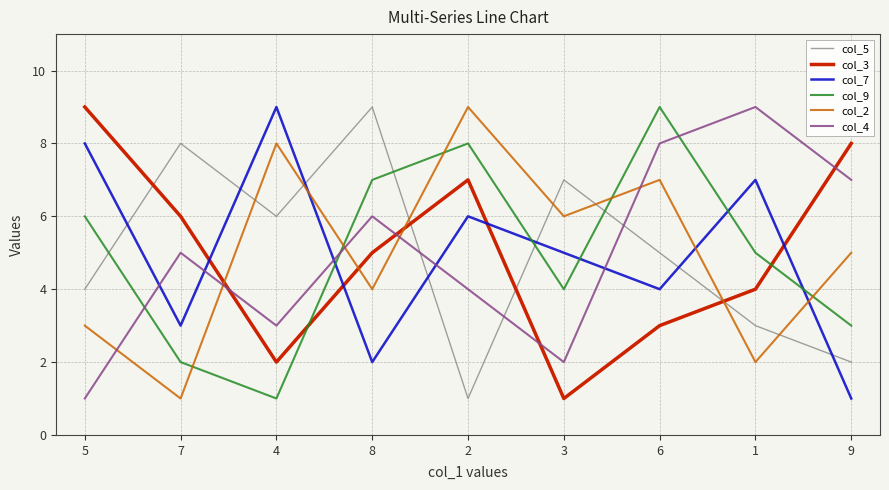

True or false: col_9 and col_4 intersect in this chart.

True